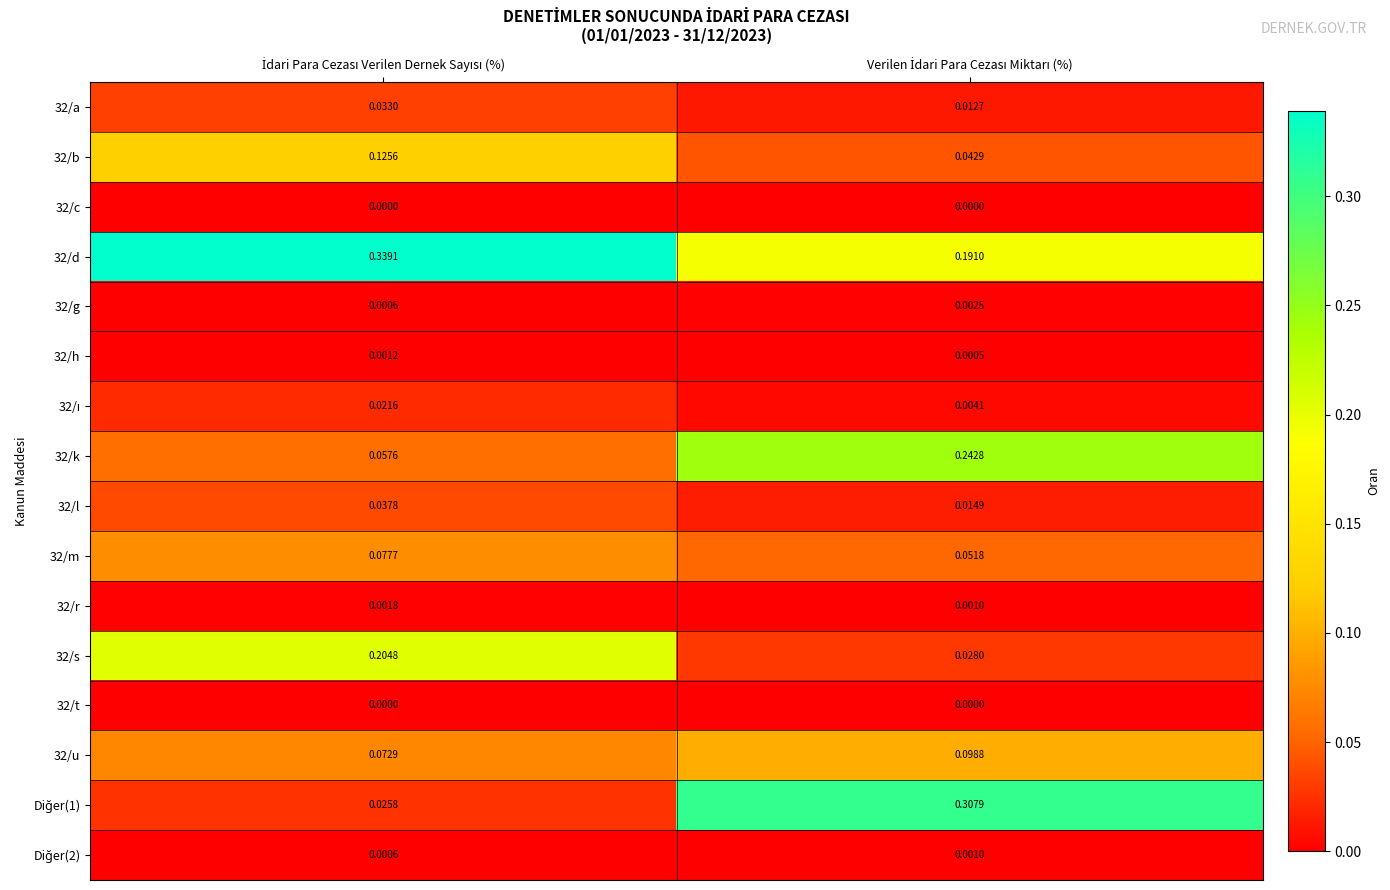

At which category is the sum across all series the highest?

İdari Para Cezası Verilen Dernek Sayısı (%)